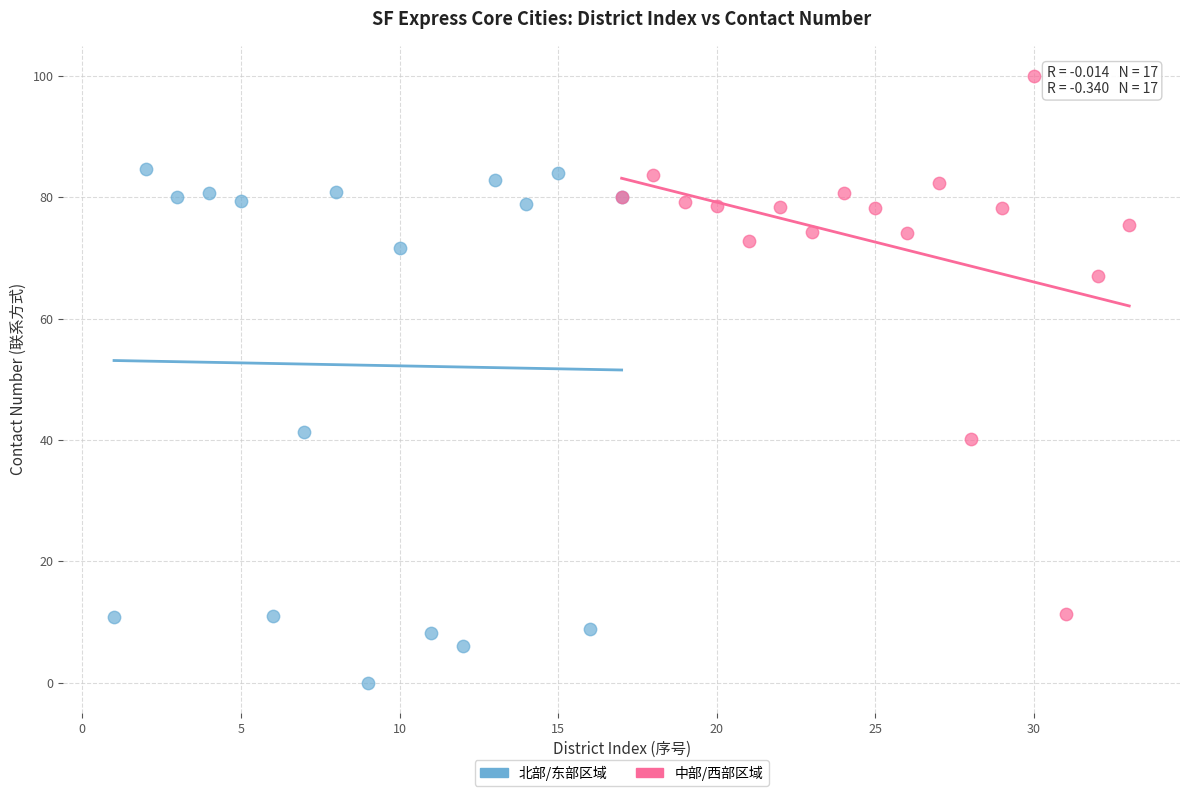

Which series reaches the maximum Y coordinate?

中部/西部区域